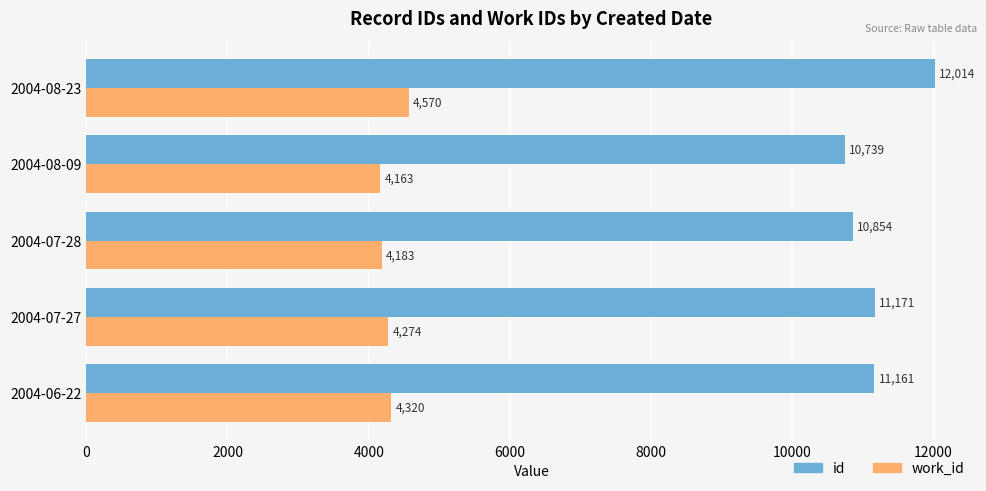

What is the difference between the maximum and minimum values in the id series?

1274.5